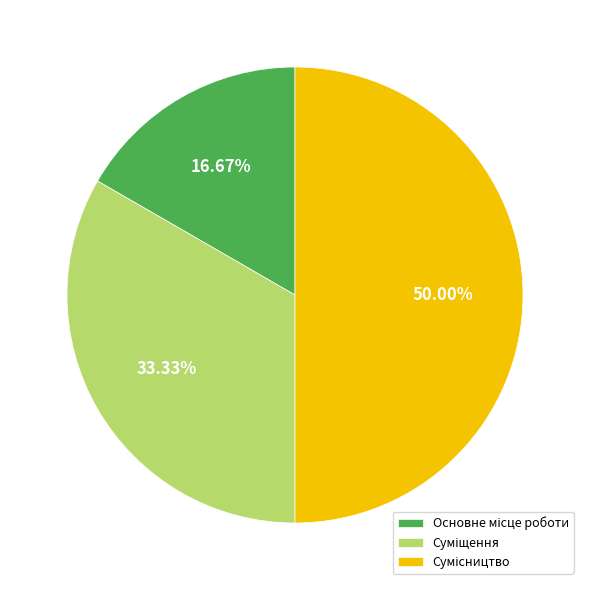

Count the number of slices in the pie.

3